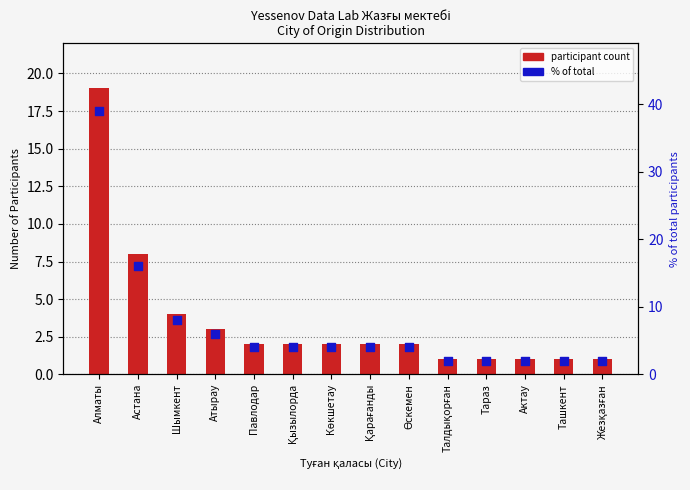

Which series reaches the maximum Y coordinate?

% of total